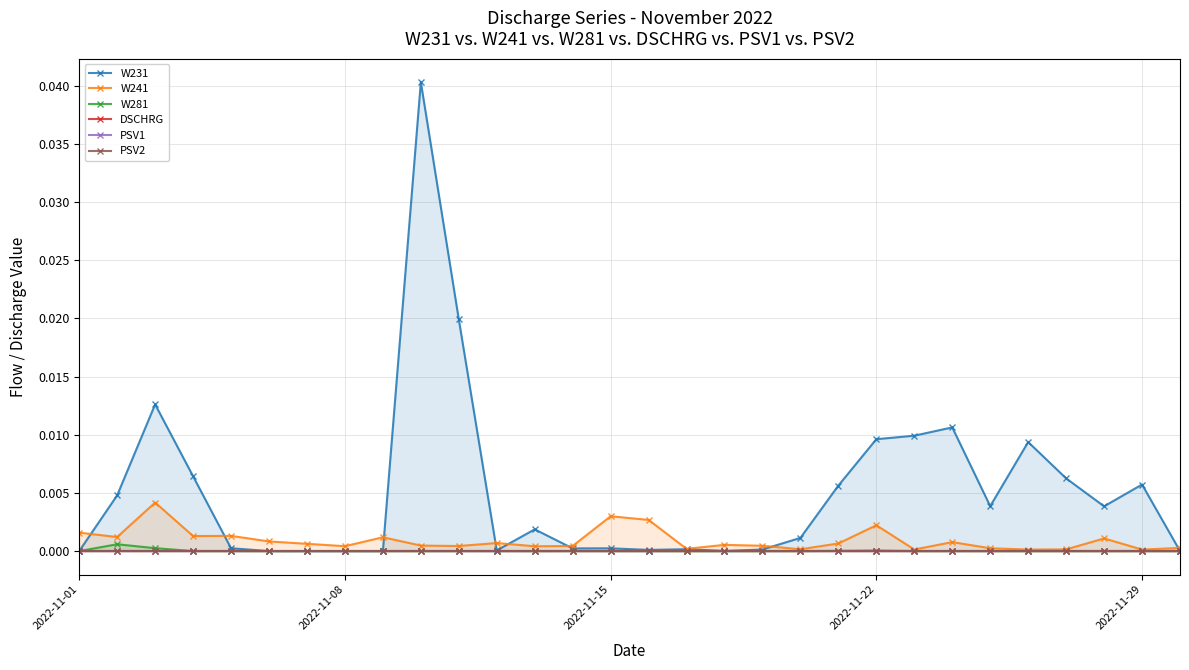

True or false: W241 has more than 1 interior local peaks.

True